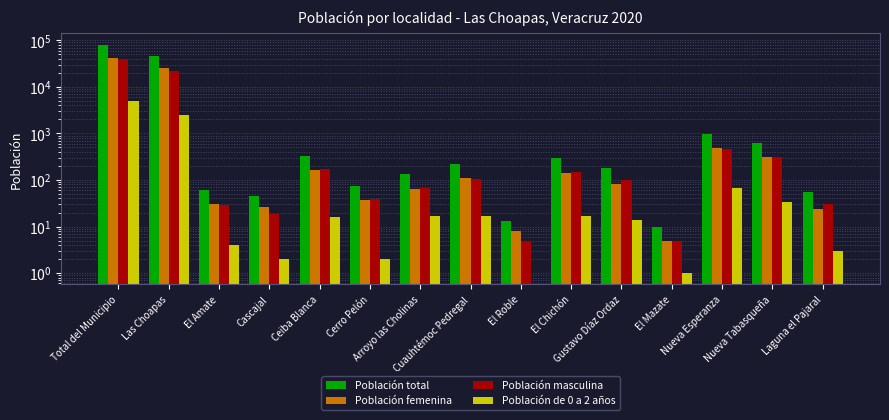

What is the value of the Población femenina bar at the 5th from the left?

163